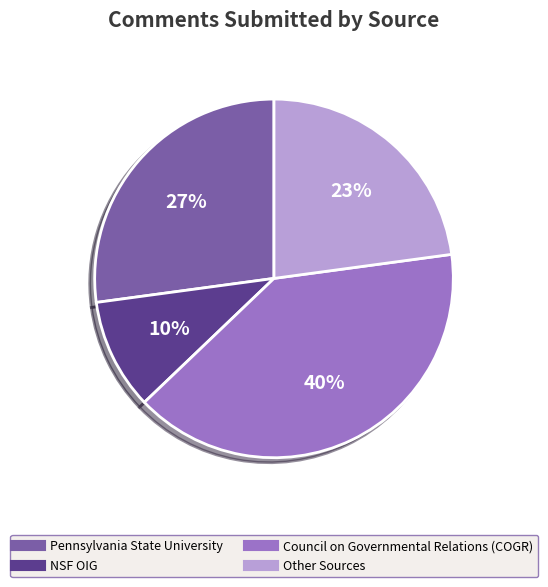

Which category has the biggest portion of the pie?

Council on Governmental Relations (COGR)